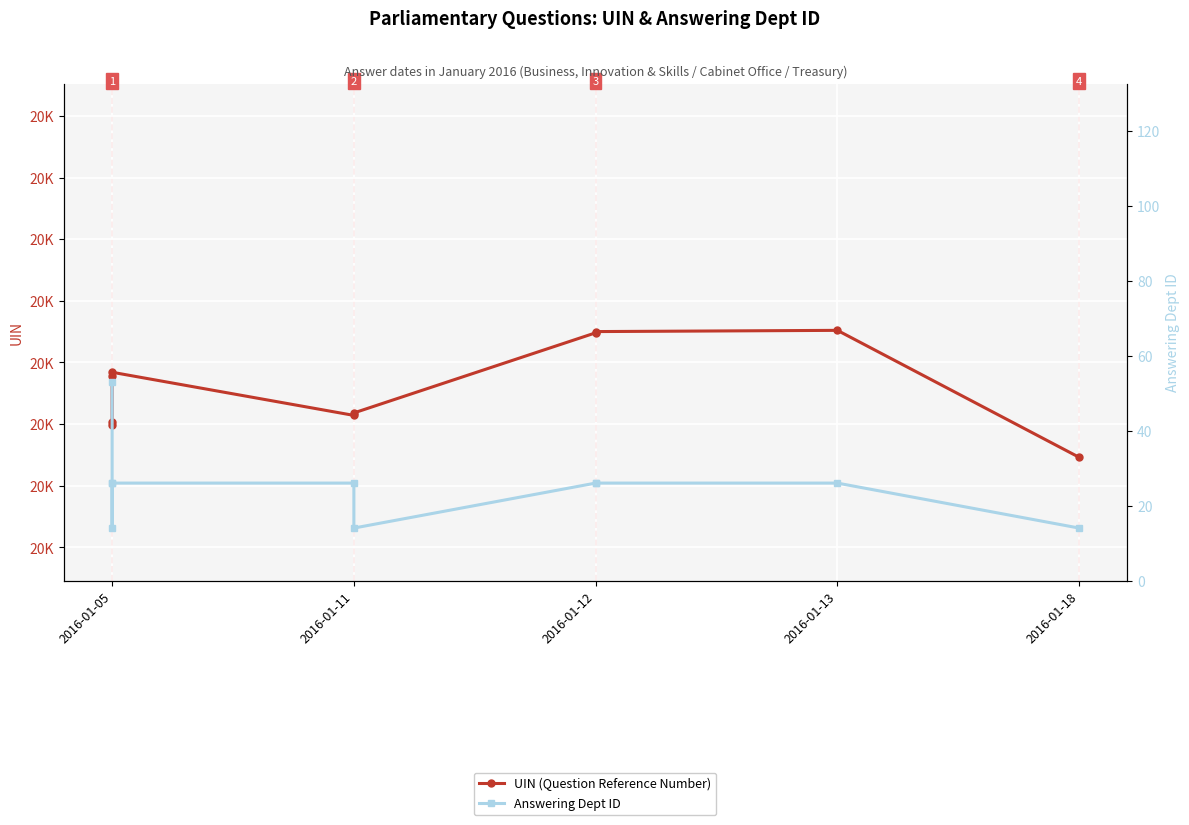

Which category has the lowest value across all series?

2016-01-11